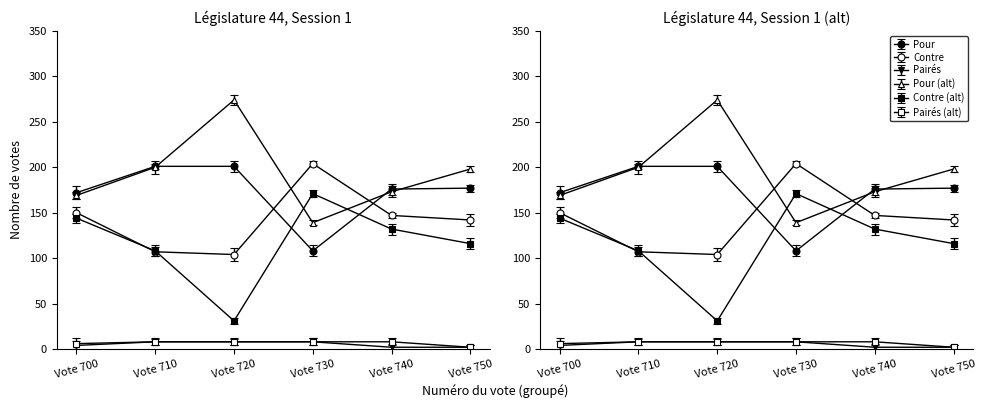

Which series has the largest total across all categories?

Pour (alt)